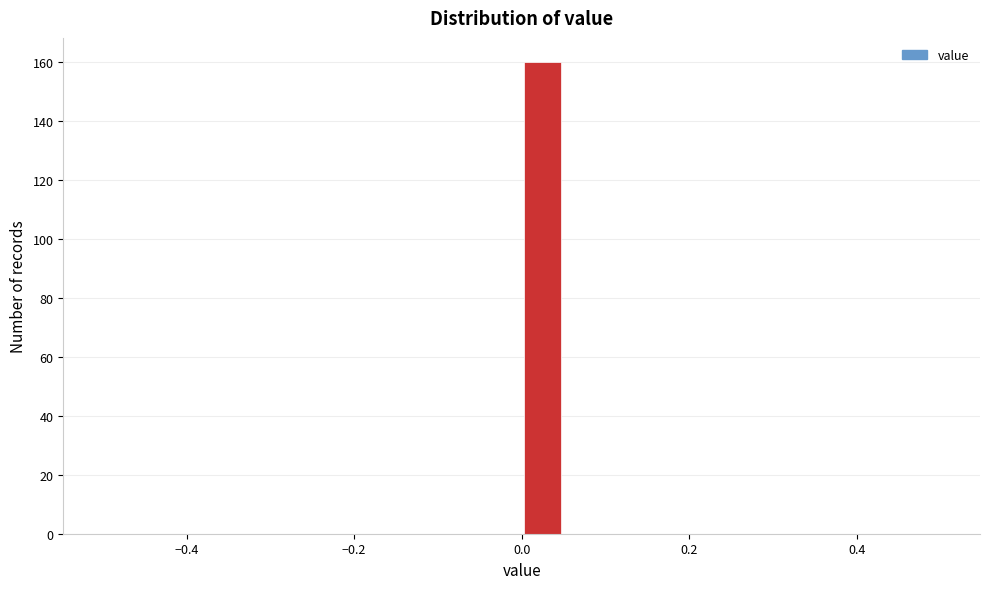

Around what value on the x-axis is the tallest bar? Give the approximate position of its centre, as read against the axis.

0.02